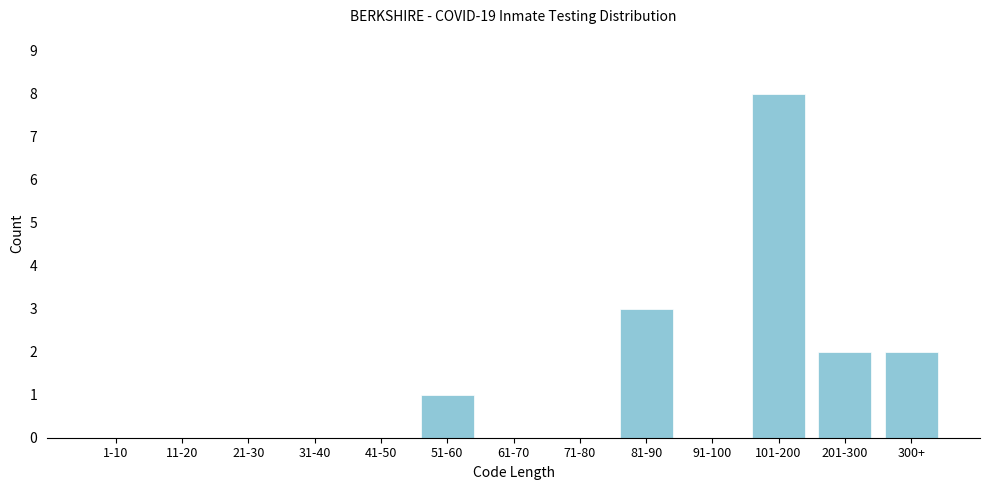

Reading left to right, extract all data points from this chart.

1-10=0	11-20=0	21-30=0	31-40=0	41-50=0	51-60=1	61-70=0	71-80=0	81-90=3	91-100=0	101-200=8	201-300=2	300+=2